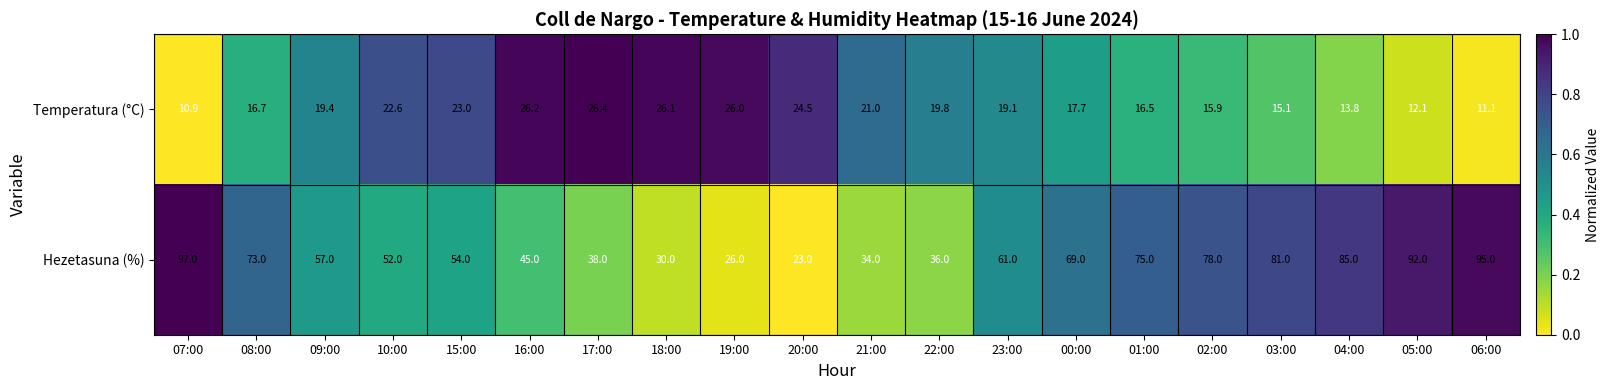

Rank the categories by Hezetasuna (%) value from lowest to highest.

20:00, 19:00, 18:00, 21:00, 22:00, 17:00, 16:00, 10:00, 15:00, 09:00, 23:00, 00:00, 08:00, 01:00, 02:00, 03:00, 04:00, 05:00, 06:00, 07:00